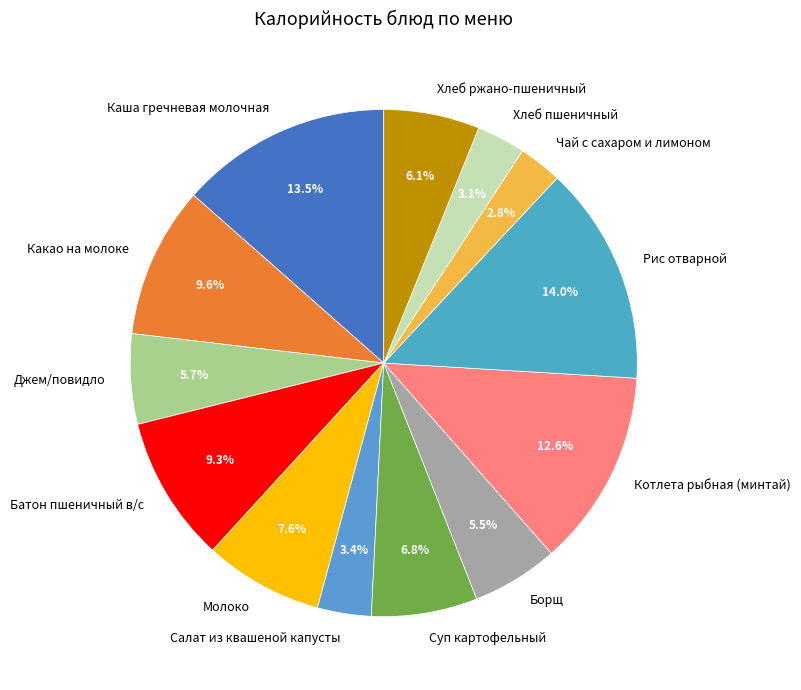

Combined, what portion of the pie is Суп картофельный and Джем/повидло?

12.5%